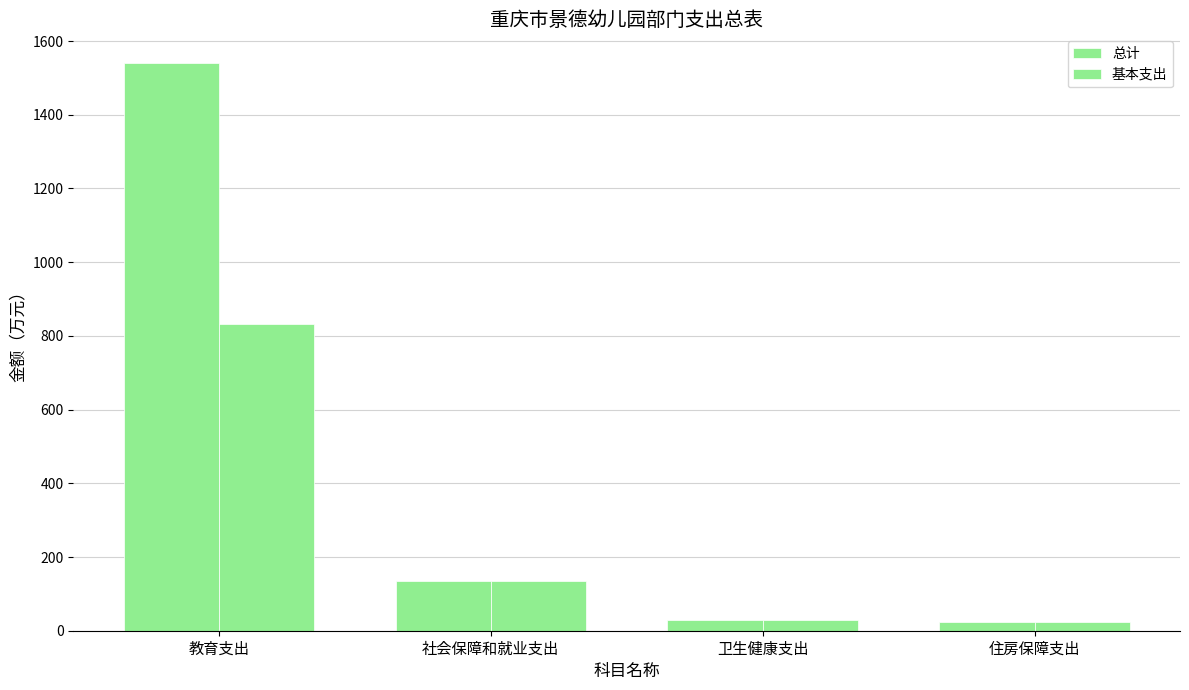

What is the difference between the maximum and minimum values in the 总计 series?

1517.6